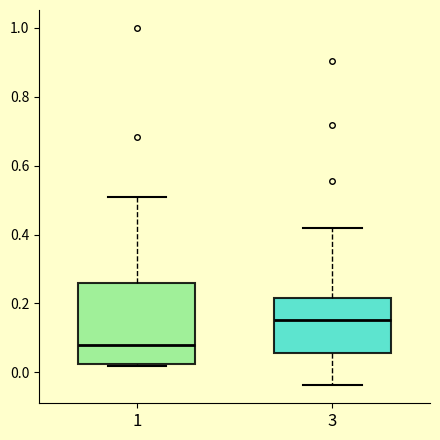

Where is the upper edge of the box at x = 1 on the y-axis? The values are not printed on the chart, so give them approximately, as read against the axis.

0.26